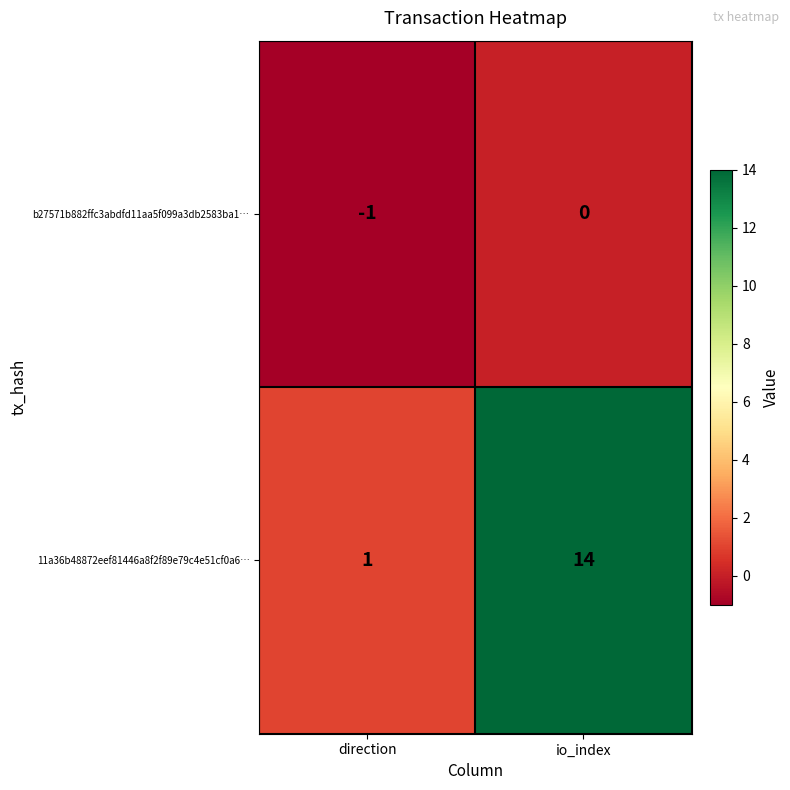

At which label is b27571b882ffc3abdfd11aa5f099a3db2583ba1… closest to 0?

io_index